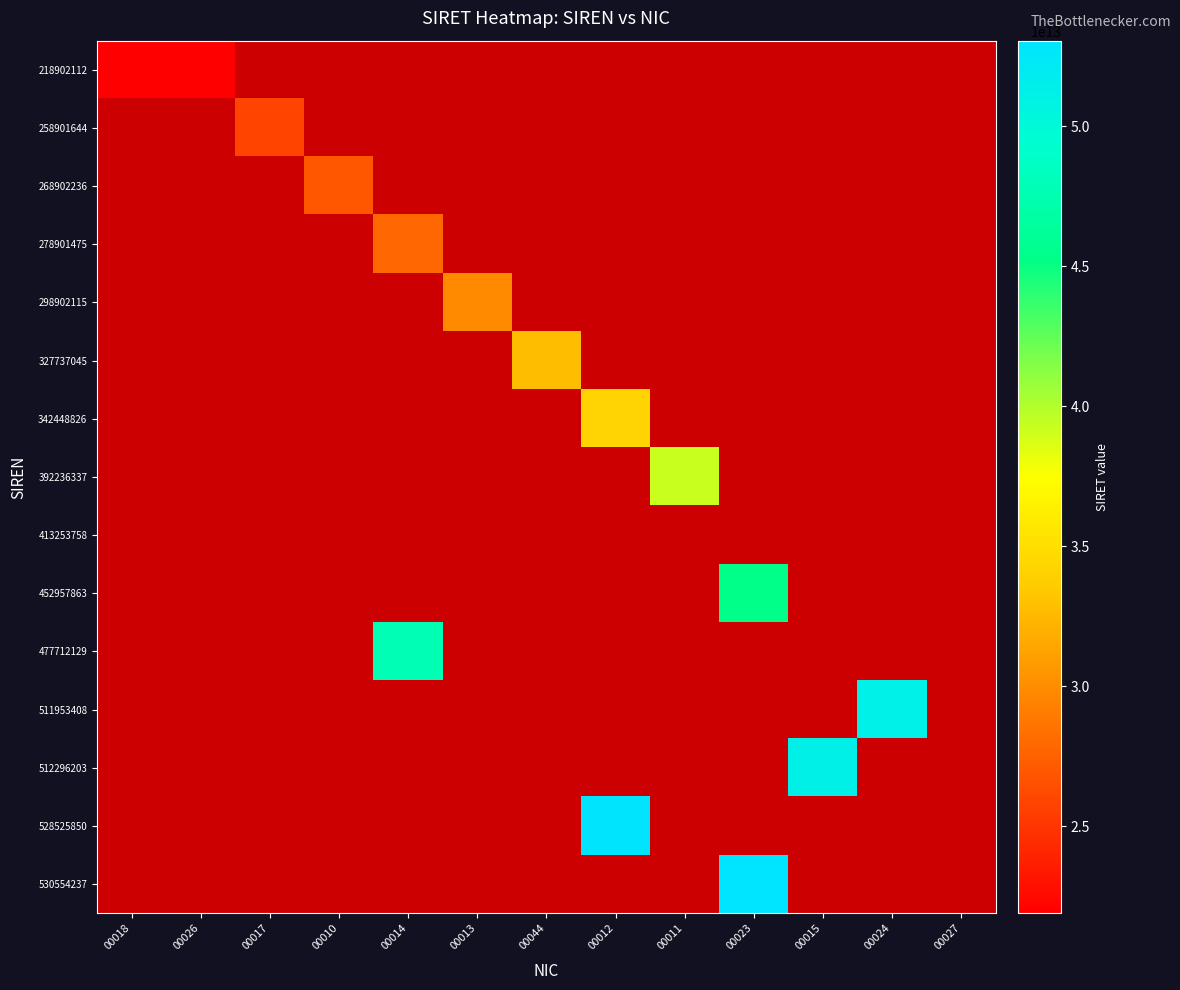

Which label corresponds to the smallest value in the chart?

00018